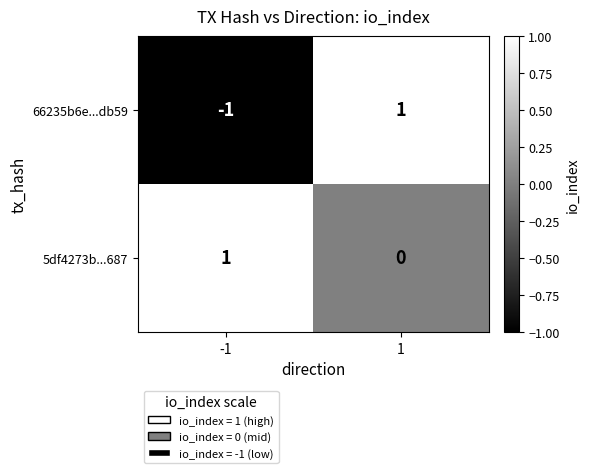

Reading right to left, list all the values displayed in this chart.

66235b6e...db59: 1=1	-1=-1
5df4273b...687: 1=0	-1=1